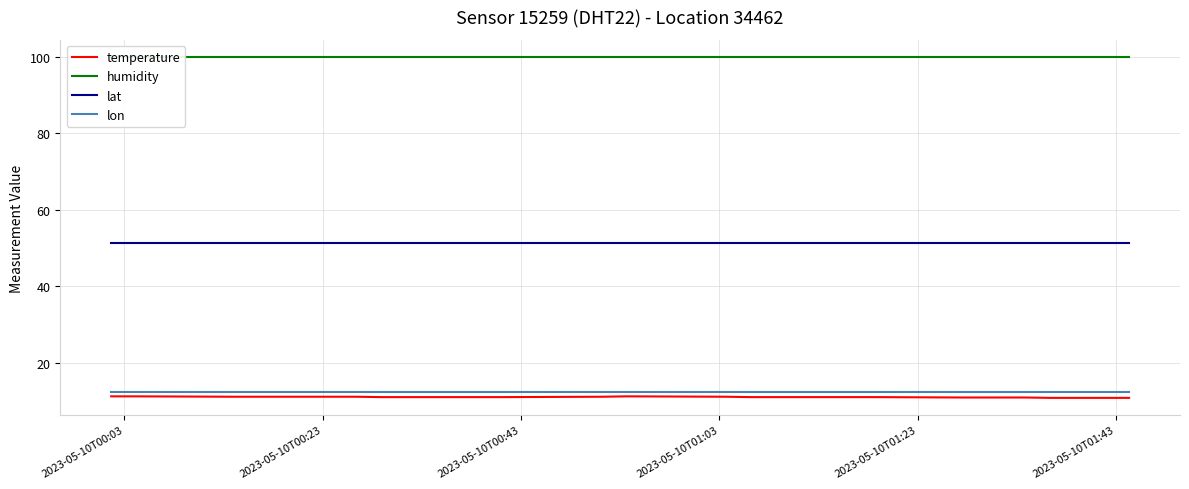

What is the highest value of the lat series?

51.4